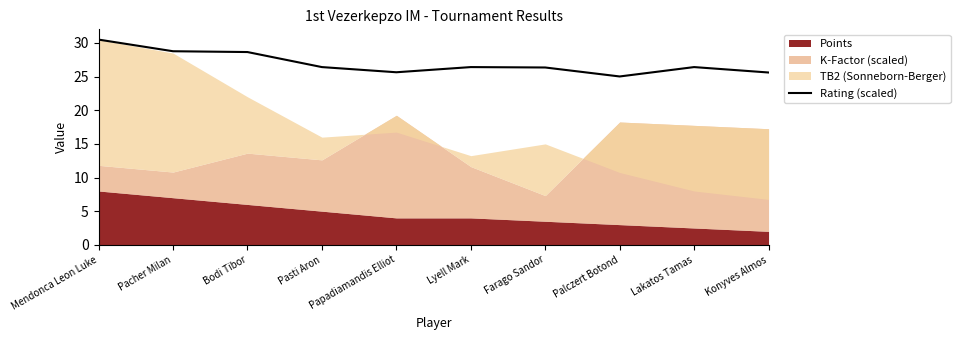

Where is the data nearest to the value 27?

Pasti Aron